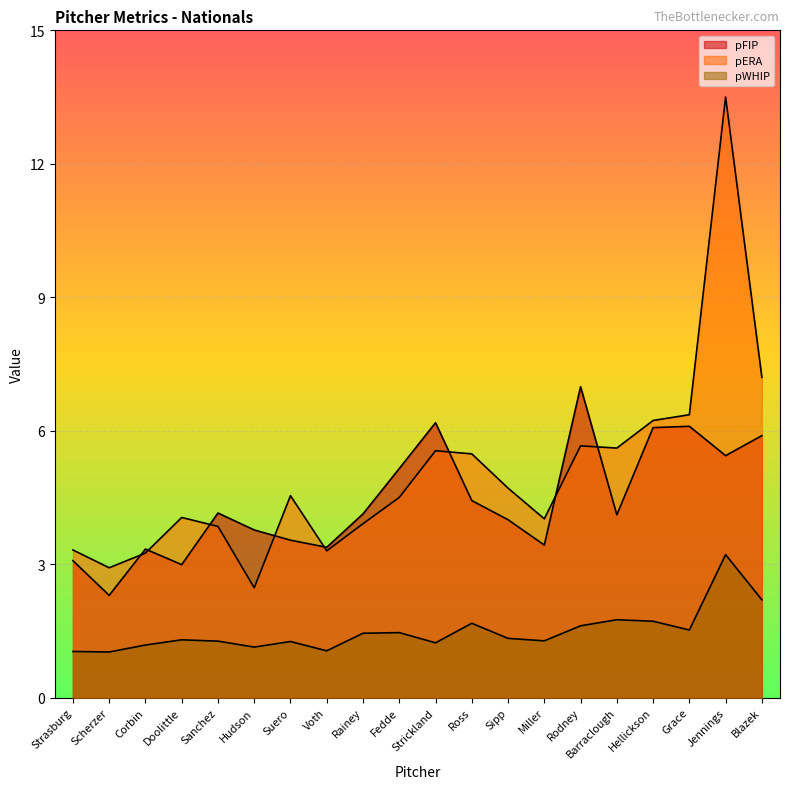

What is the sum of all pERA values?

100.4